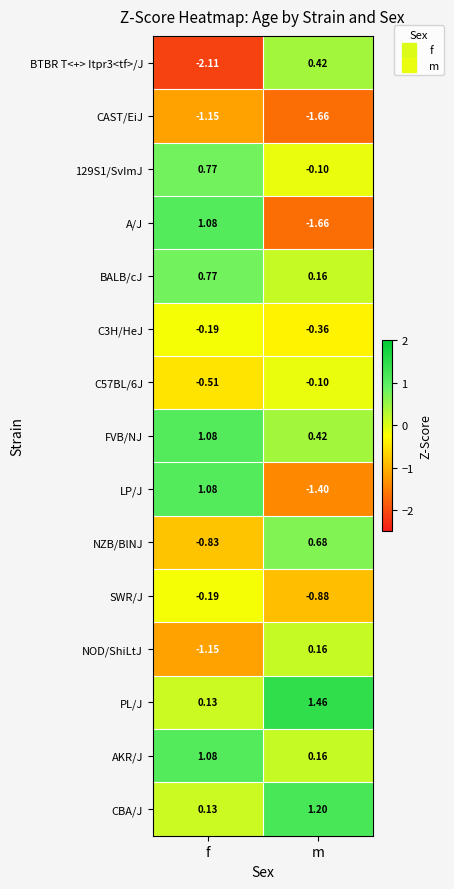

Rank the categories by NOD/ShiLtJ value from lowest to highest.

f, m